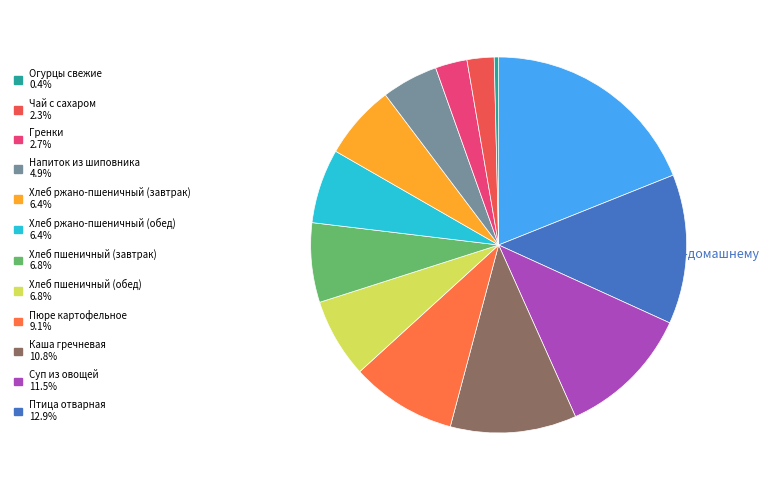

Rank the categories by value from highest to lowest.

Бифштекс по-домашнему, Птица отварная, Суп из овощей, Каша гречневая, Пюре картофельное, Хлеб пшеничный (завтрак), Хлеб пшеничный (обед), Хлеб ржано-пшеничный (завтрак), Хлеб ржано-пшеничный (обед), Напиток из шиповника, Гренки, Чай с сахаром, Огурцы свежие